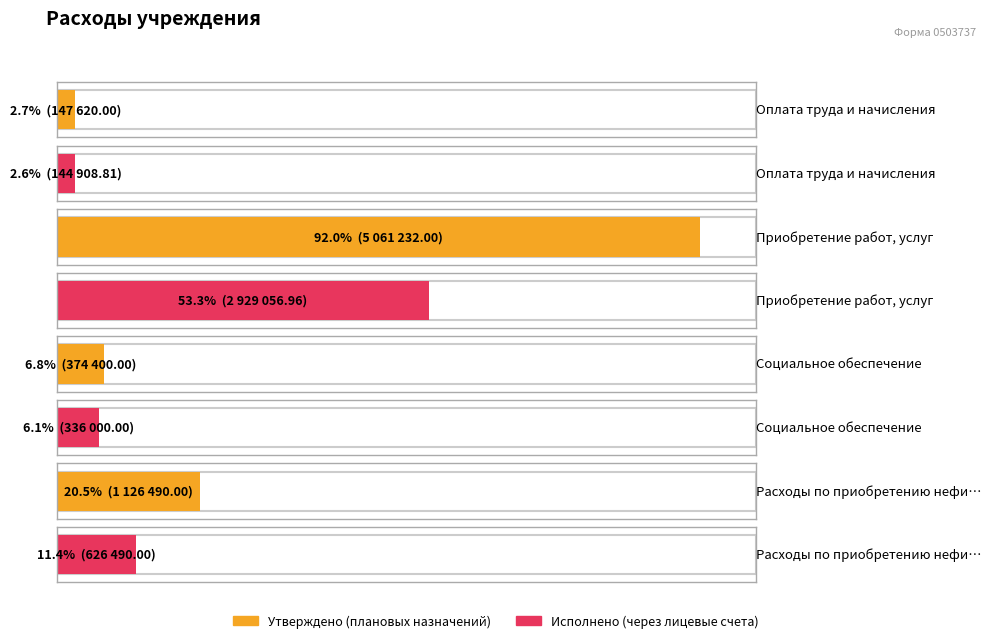

Which series has the largest total across all categories?

Утверждено (плановых назначений)